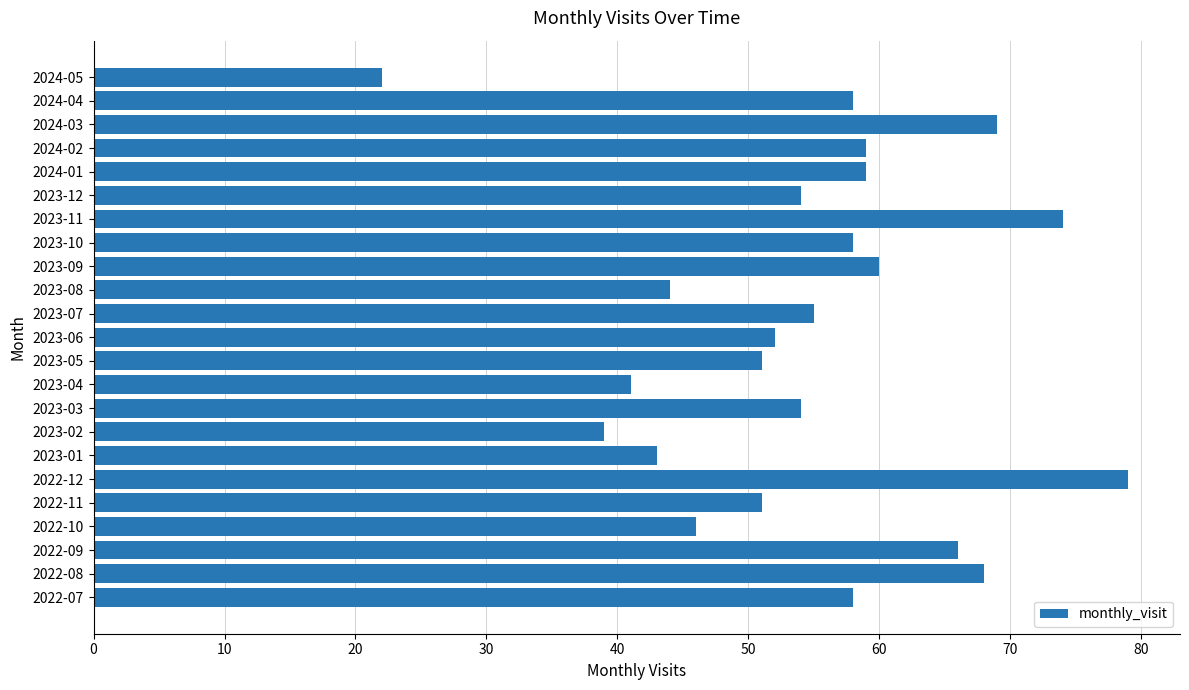

How many bars are there in total?

23